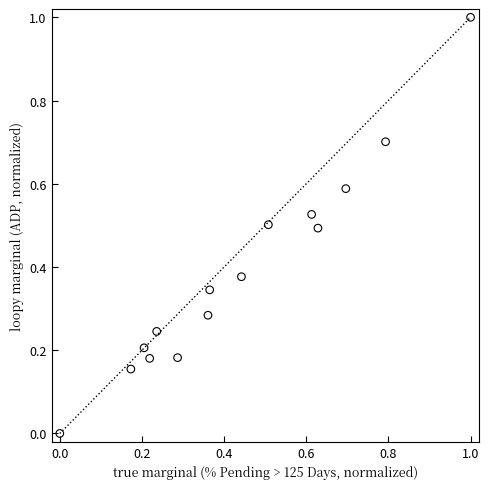

What is the range of X values (max minus min)?

1.0